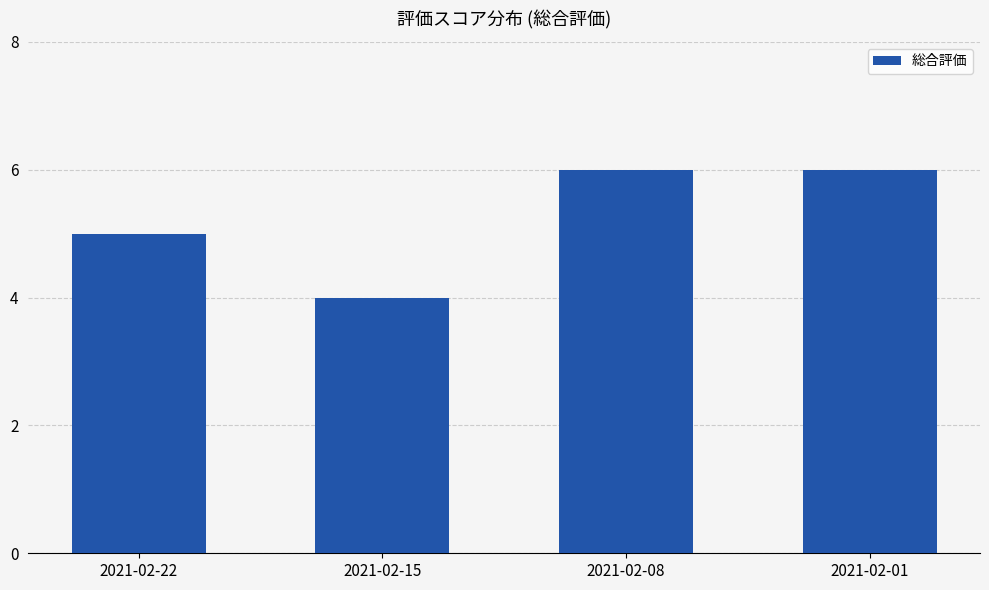

At which category does the chart reach its minimum across all series?

2021-02-15